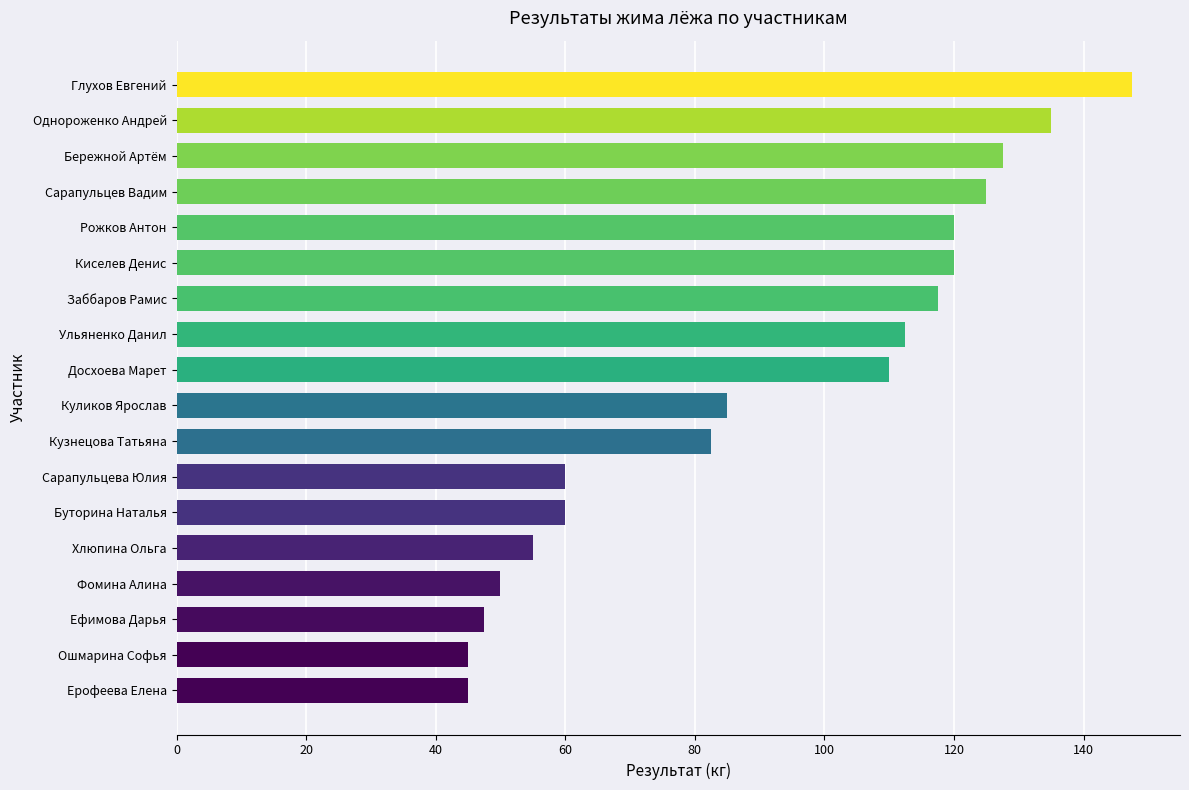

Is it true that the value at Буторина Наталья is 90.8?

False